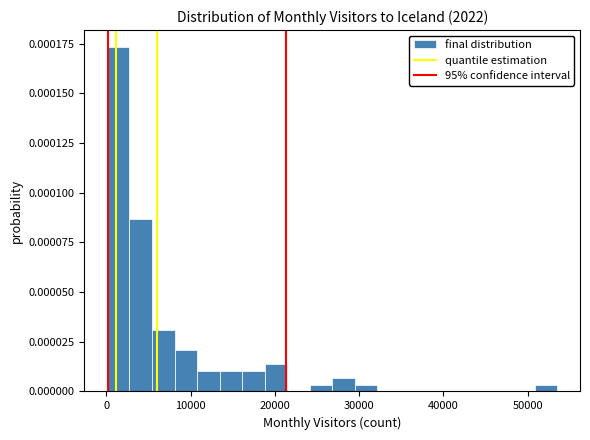

Read against the x-axis, roughly where is the centre of the tallest bar?

1000